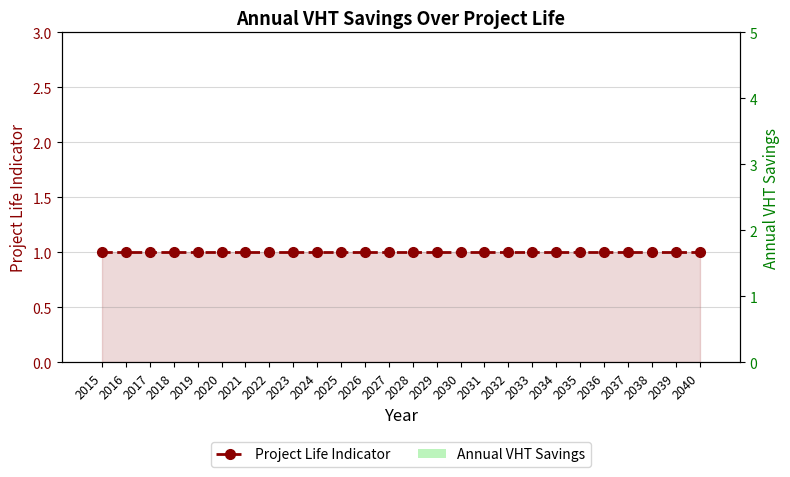

Which series has the largest total across all categories?

Project Life Indicator